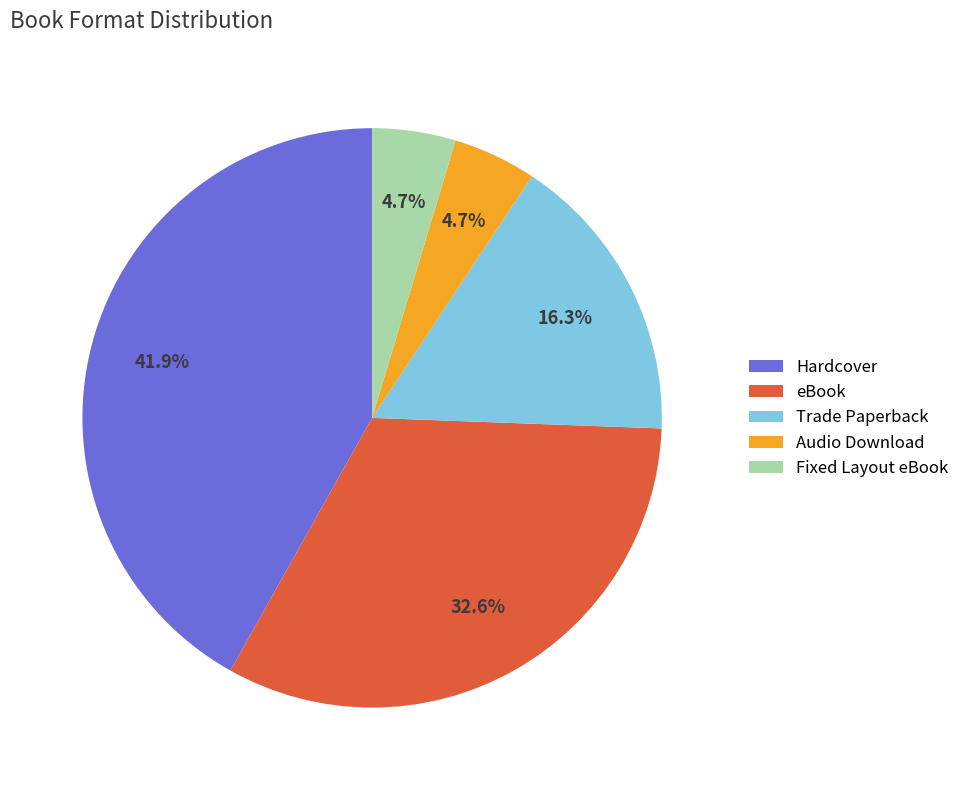

What is the ratio of the value at eBook to the value at Trade Paperback?

2.0